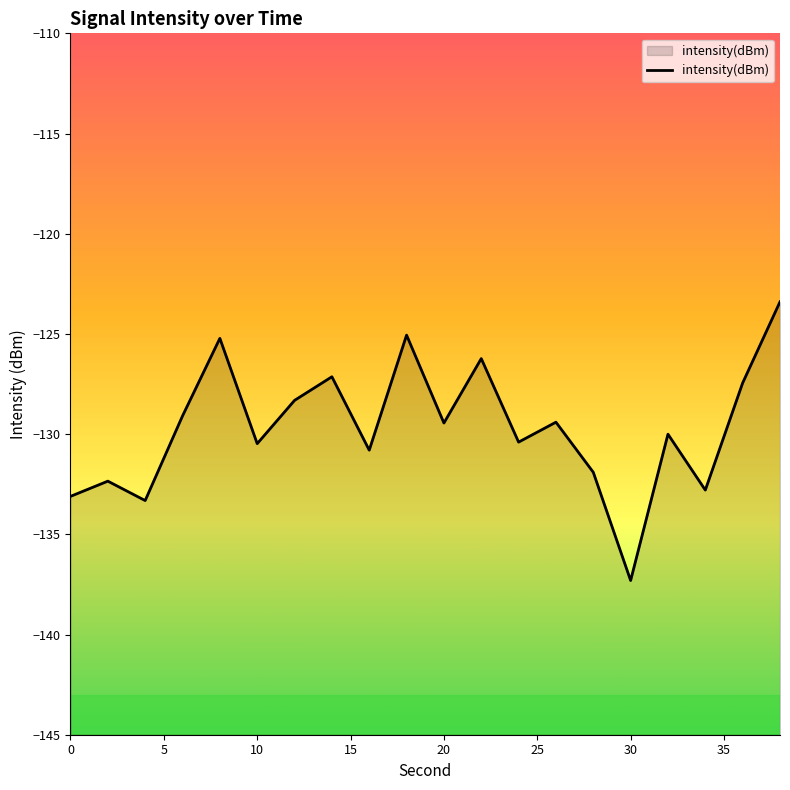

Does the chart display data point markers on the line(s)?

No